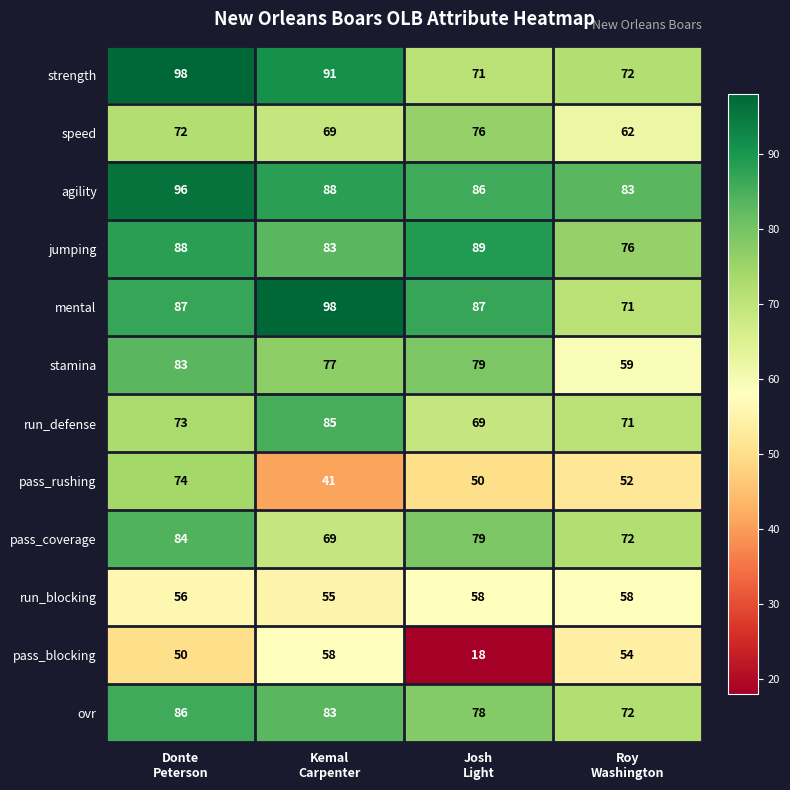

At how many categories does at least one series exceed 24?

4